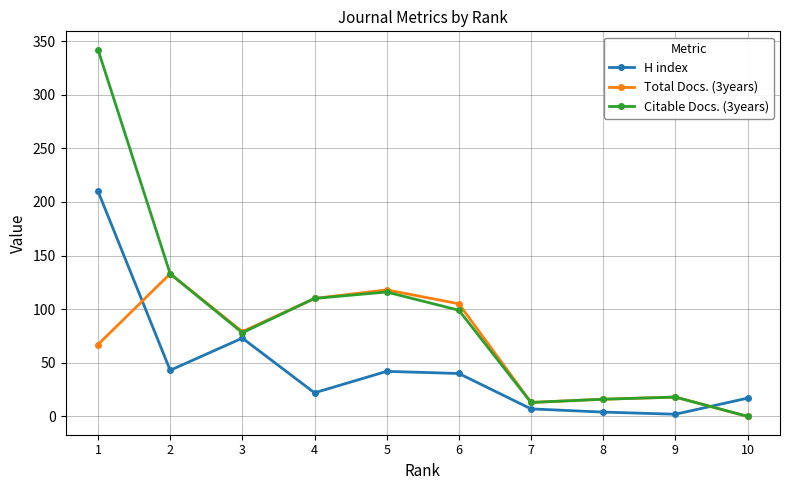

Read the H index value at 3.

73